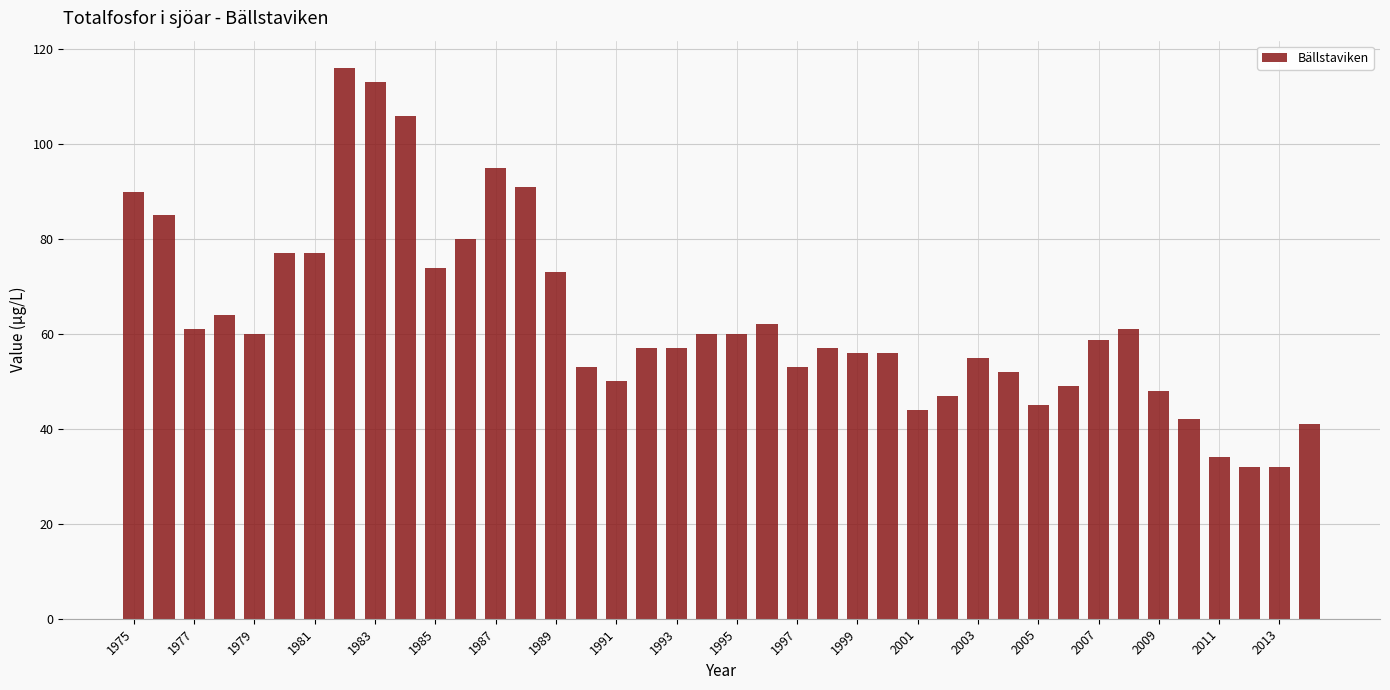

What is the value of the 34th bar from the left?

61.0